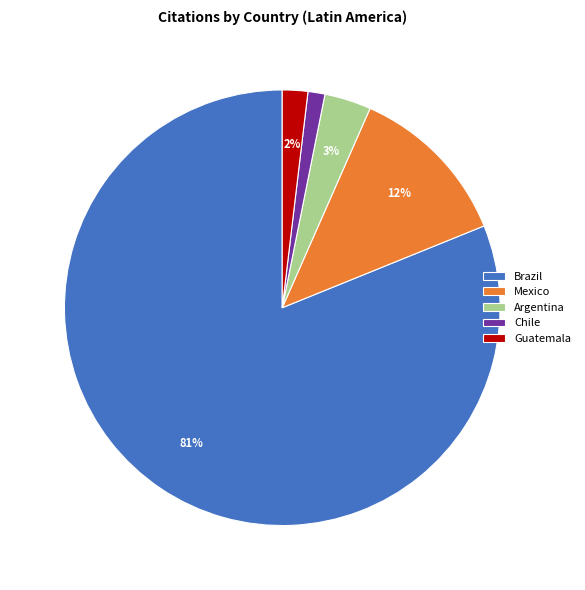

To the nearest percent, what percentage of the pie is Chile?

1%